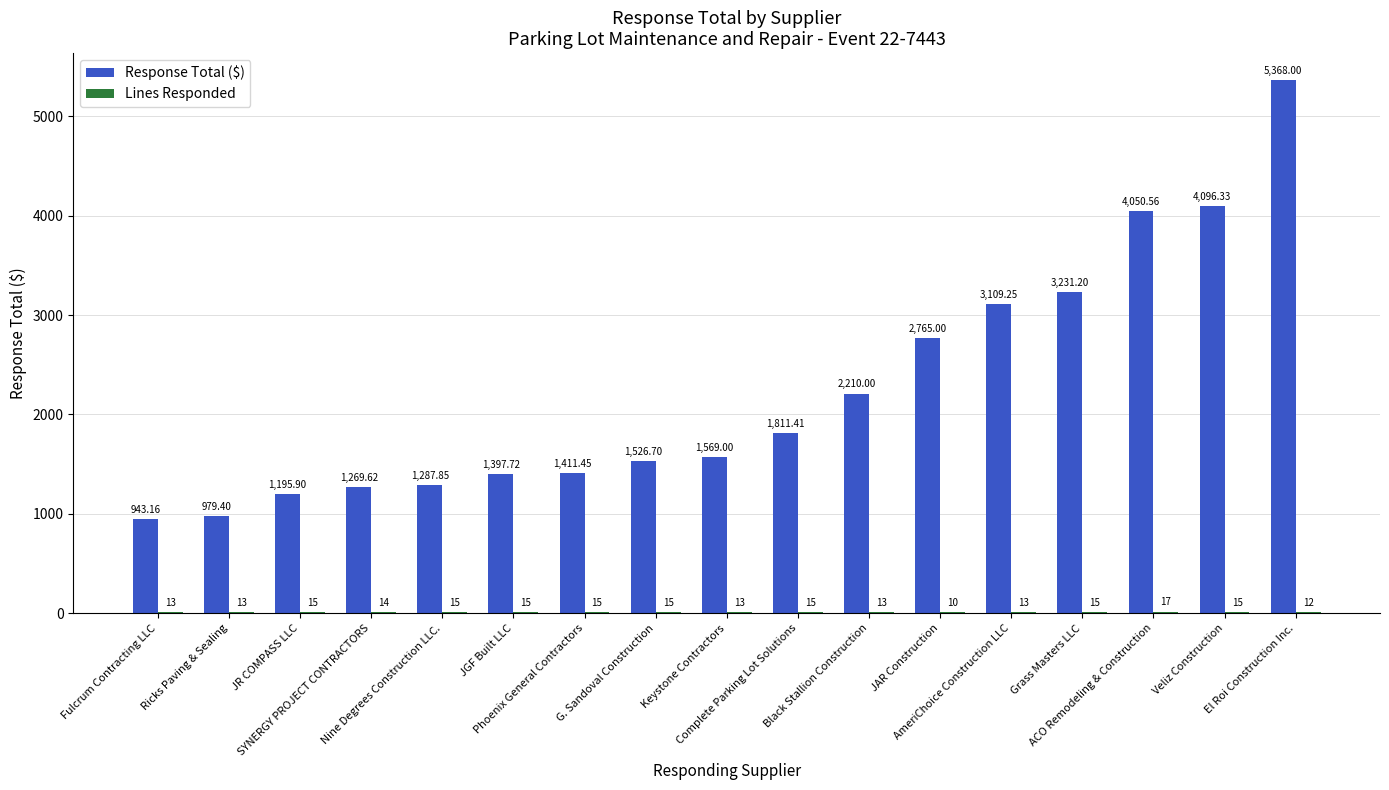

Are the bars horizontal?

No